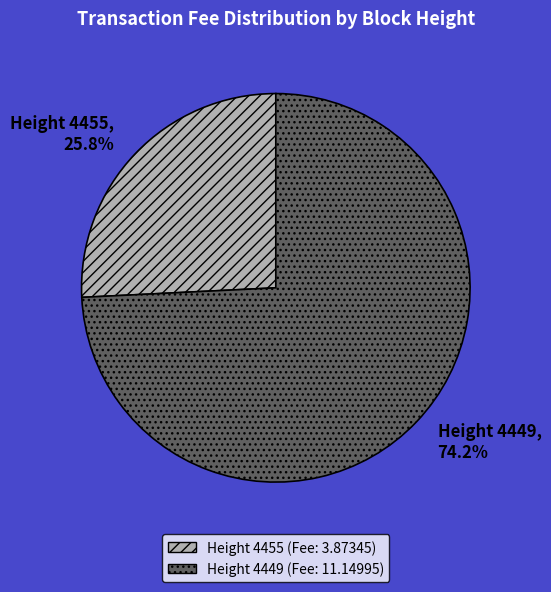

Approximately how many times larger is the value at Height 4455, 25.8% compared to Height 4449, 74.2%?

0.3